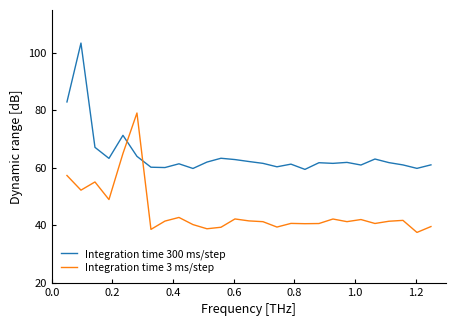

What is the difference between the maximum and minimum values in the Integration time 300 ms/step series?

44.0